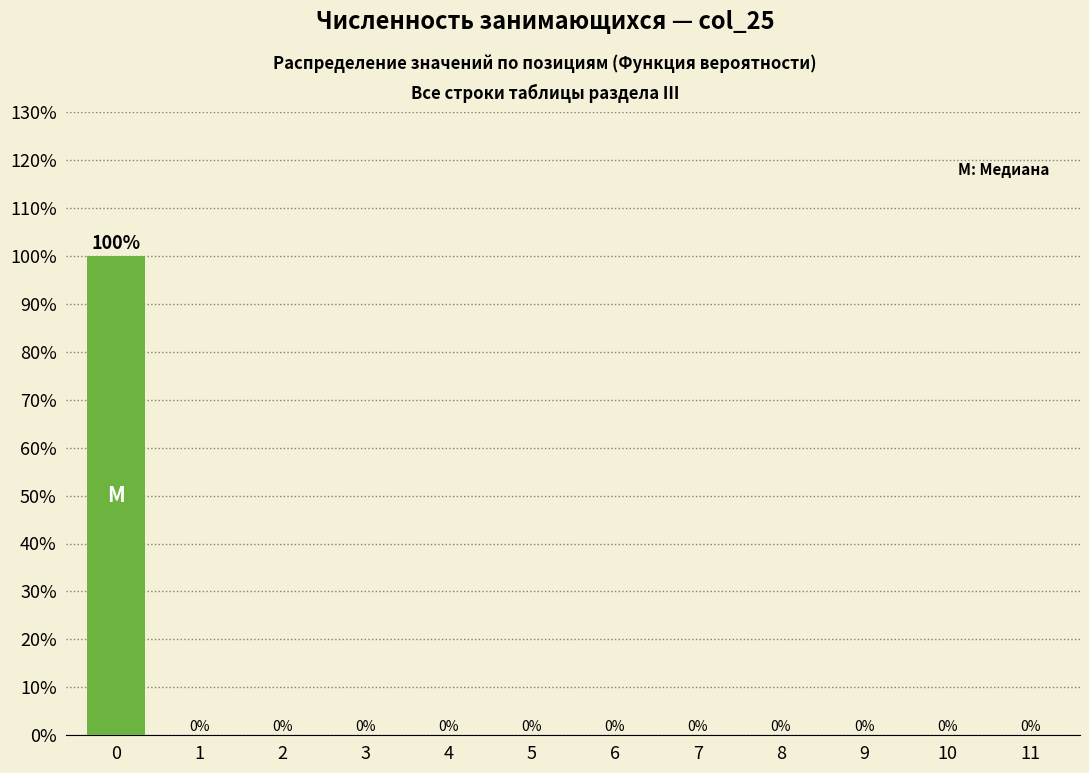

Reading left to right, transcribe all the data shown in this chart.

0=100	1=0	2=0	3=0	4=0	5=0	6=0	7=0	8=0	9=0	10=0	11=0